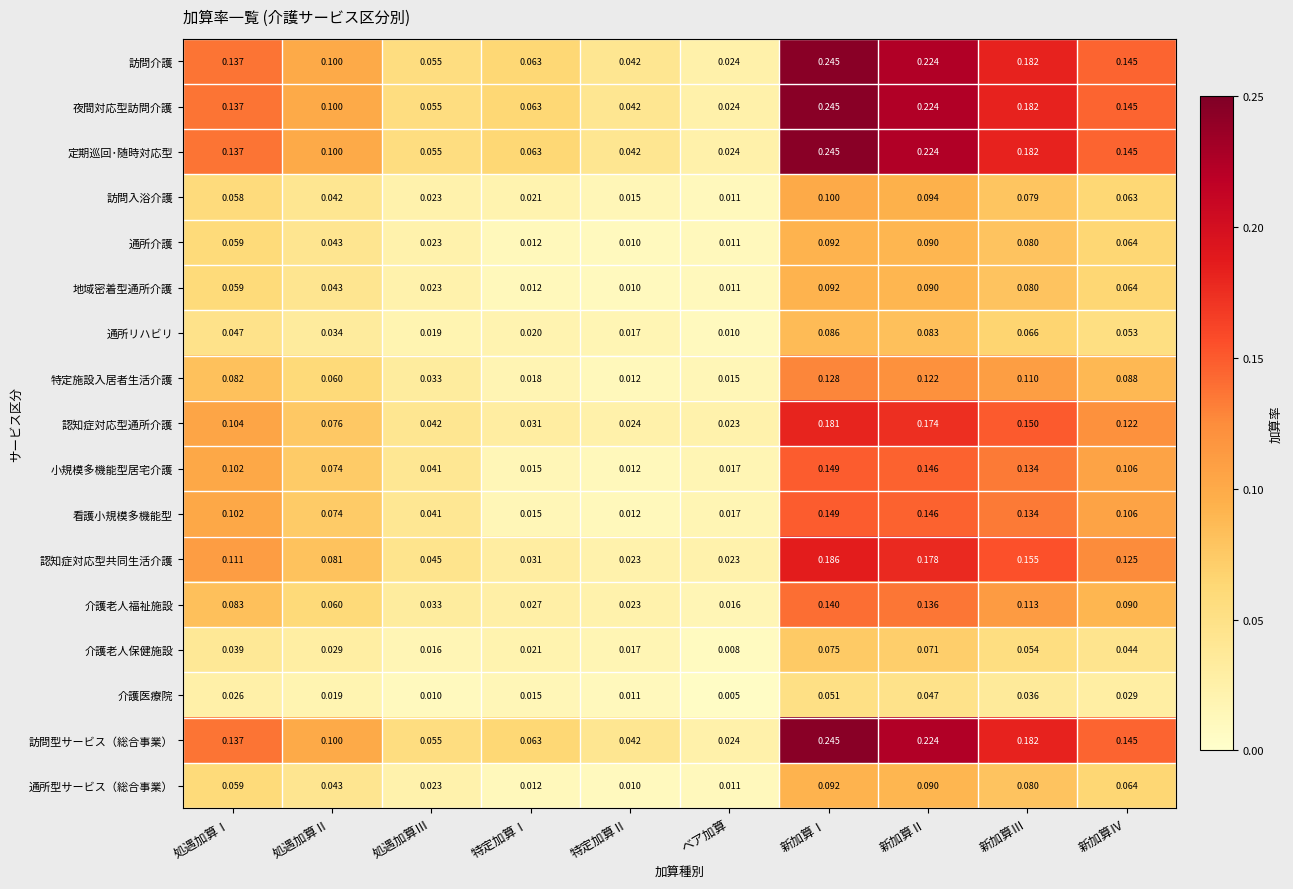

At which category is the sum across all series the highest?

新加算Ⅰ